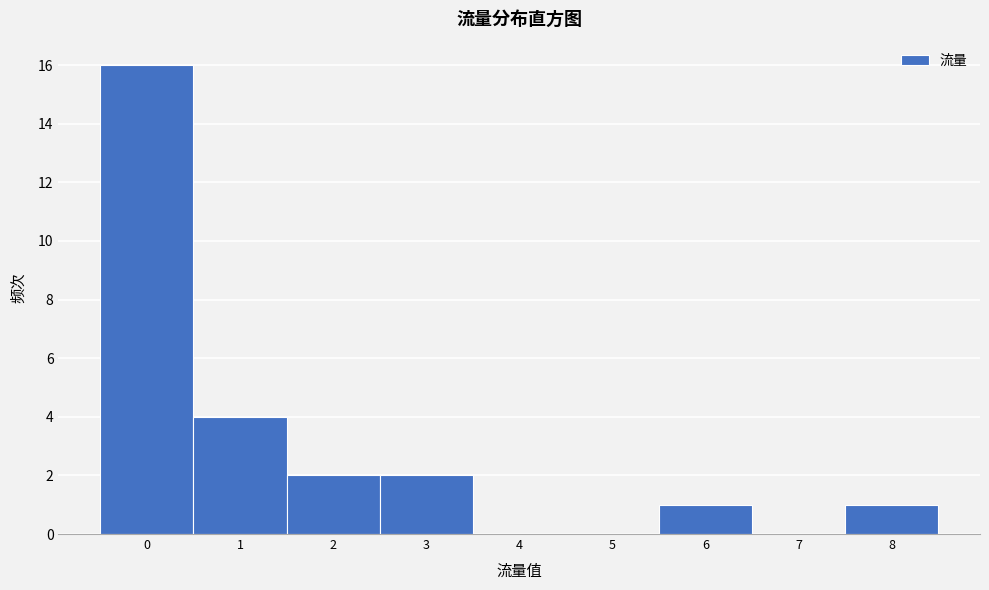

Reading left to right, transcribe this chart: for each bar, give the range it covers on the x-axis and its height. The values are not printed on the chart, so give them approximately, as read against the axis.

-0.5 to 0.5: 16
0.5 to 1.5: 4
1.5 to 2.5: 2
2.5 to 3.5: 2
3.5 to 4.5: 0
4.5 to 5.5: 0
5.5 to 6.5: 1
6.5 to 7.5: 0
7.5 to 8.5: 1